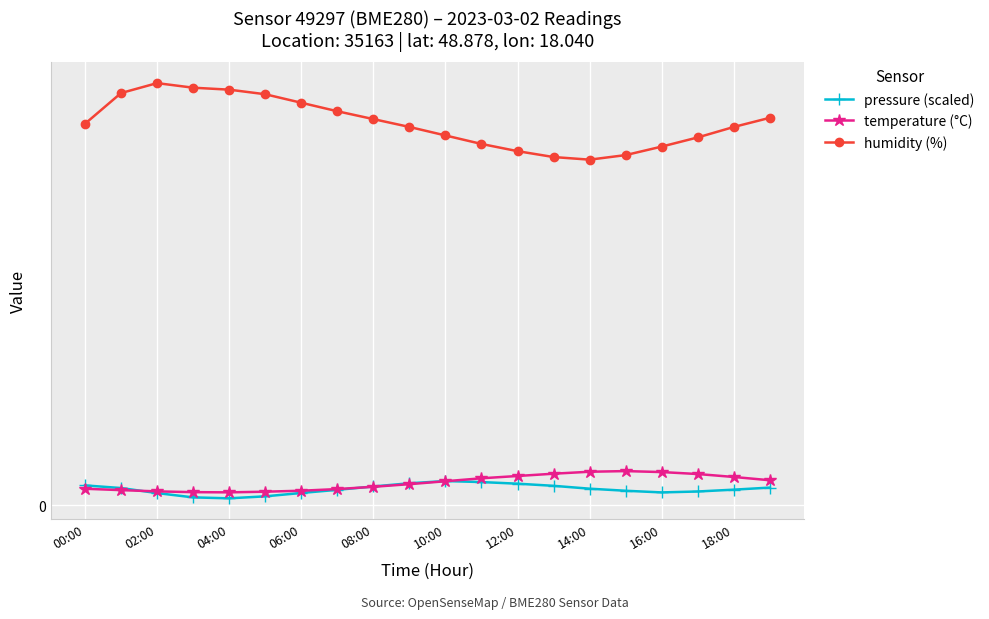

Which series has the widest spread of values?

humidity (%)